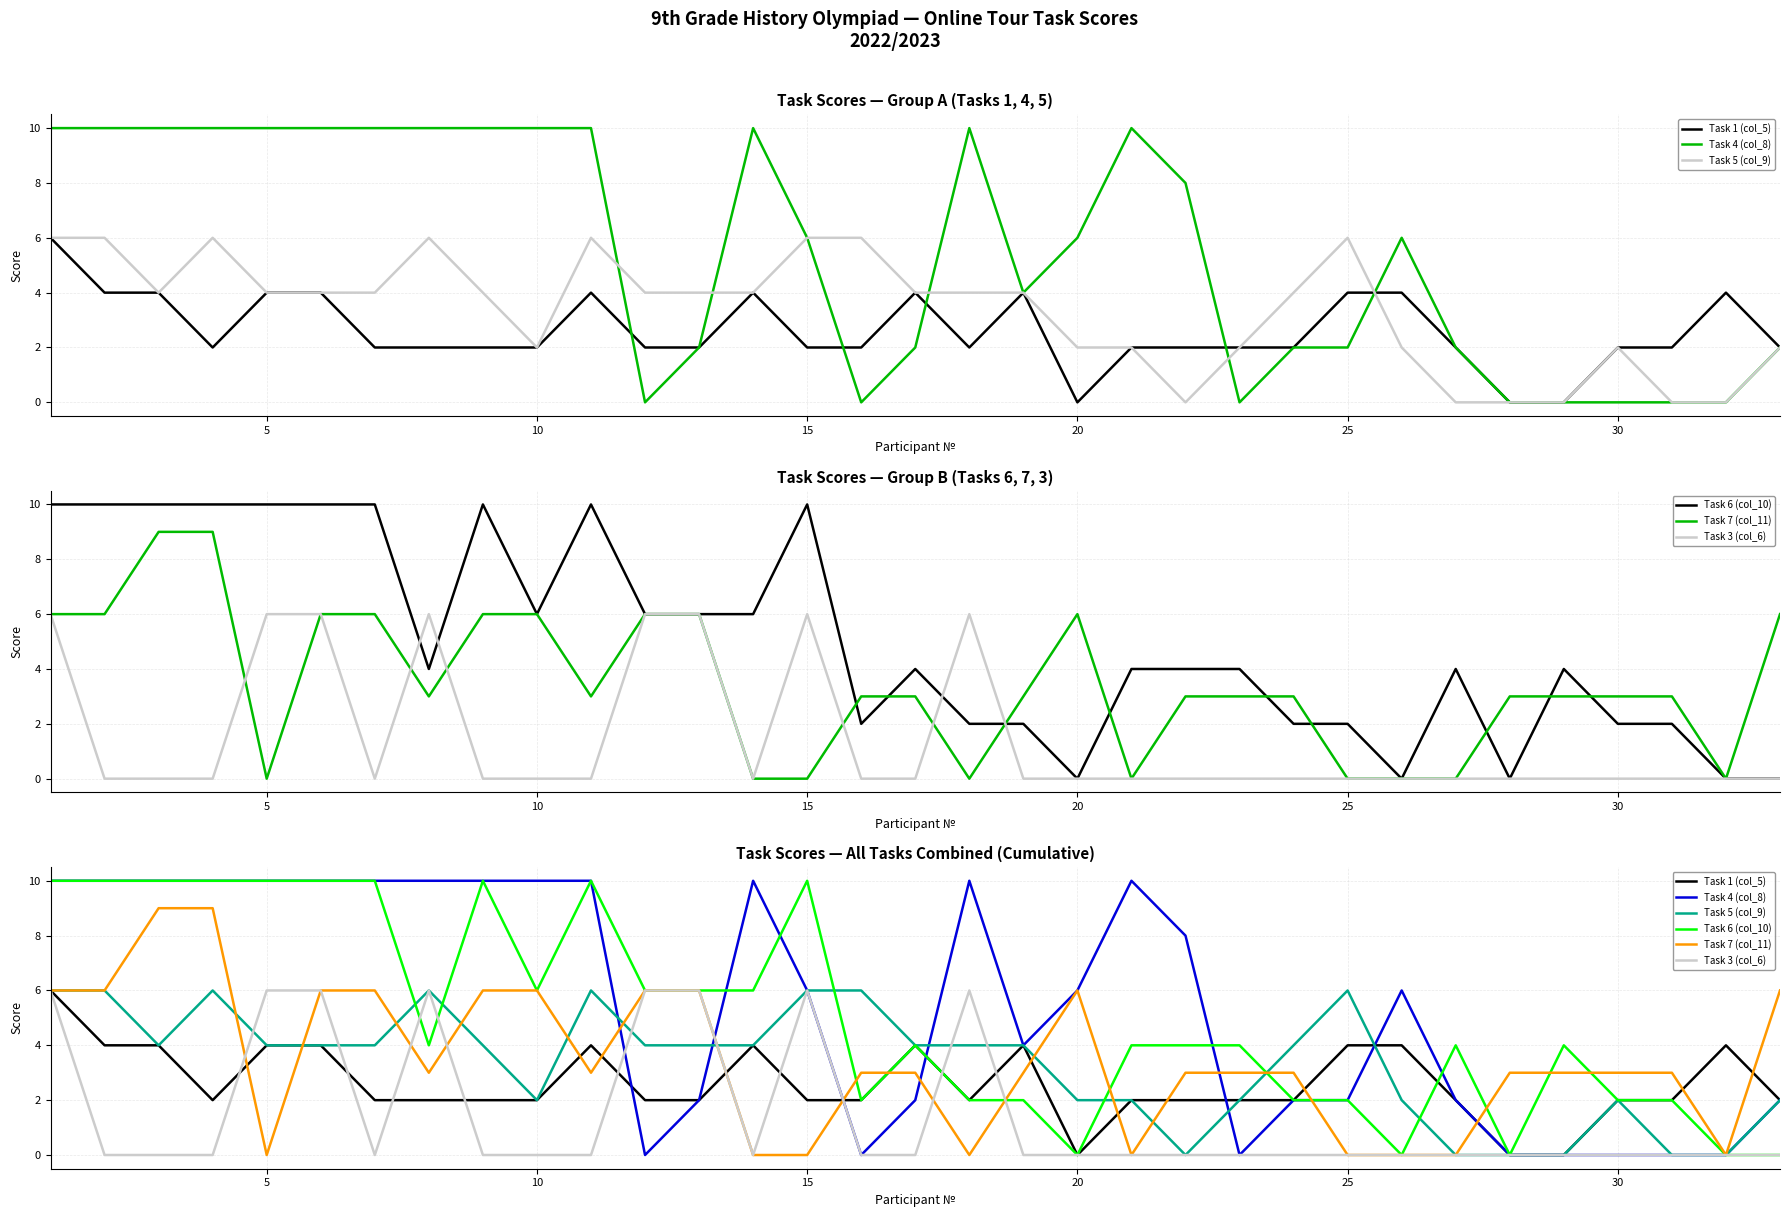

How many lines are shown in the chart?

6